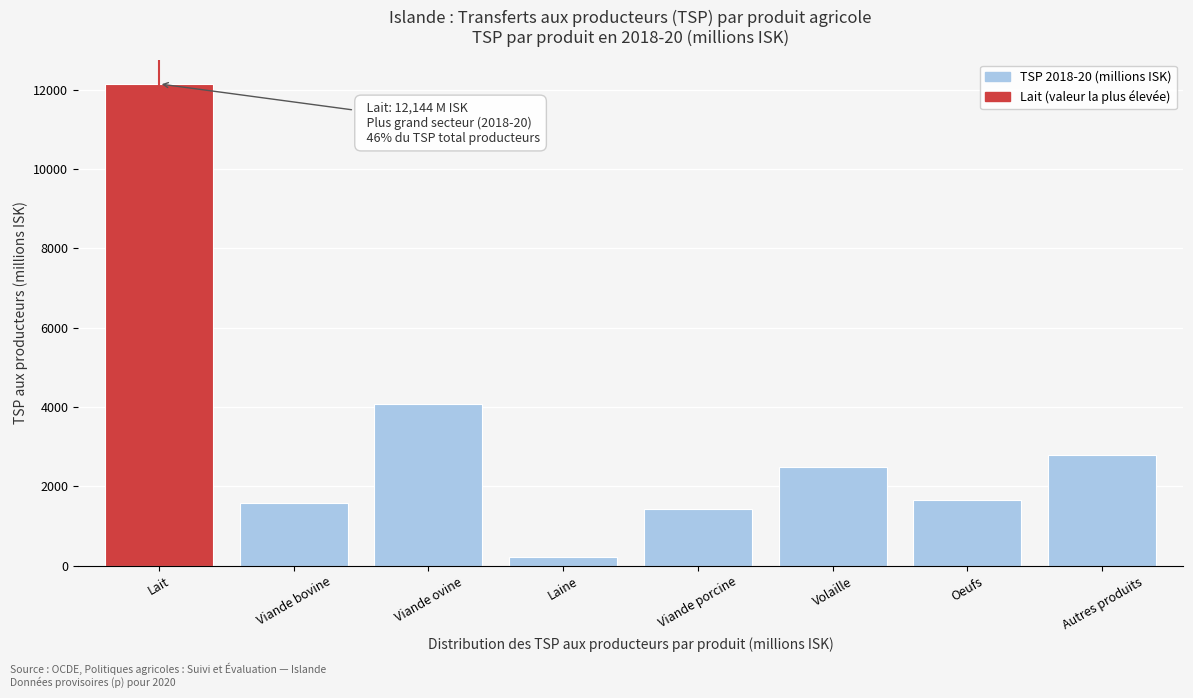

Reading left to right, extract all data points from this chart.

12143.8	1589.1	4072.8	220.9	1438.9	2498.5	1666.2	2787.2